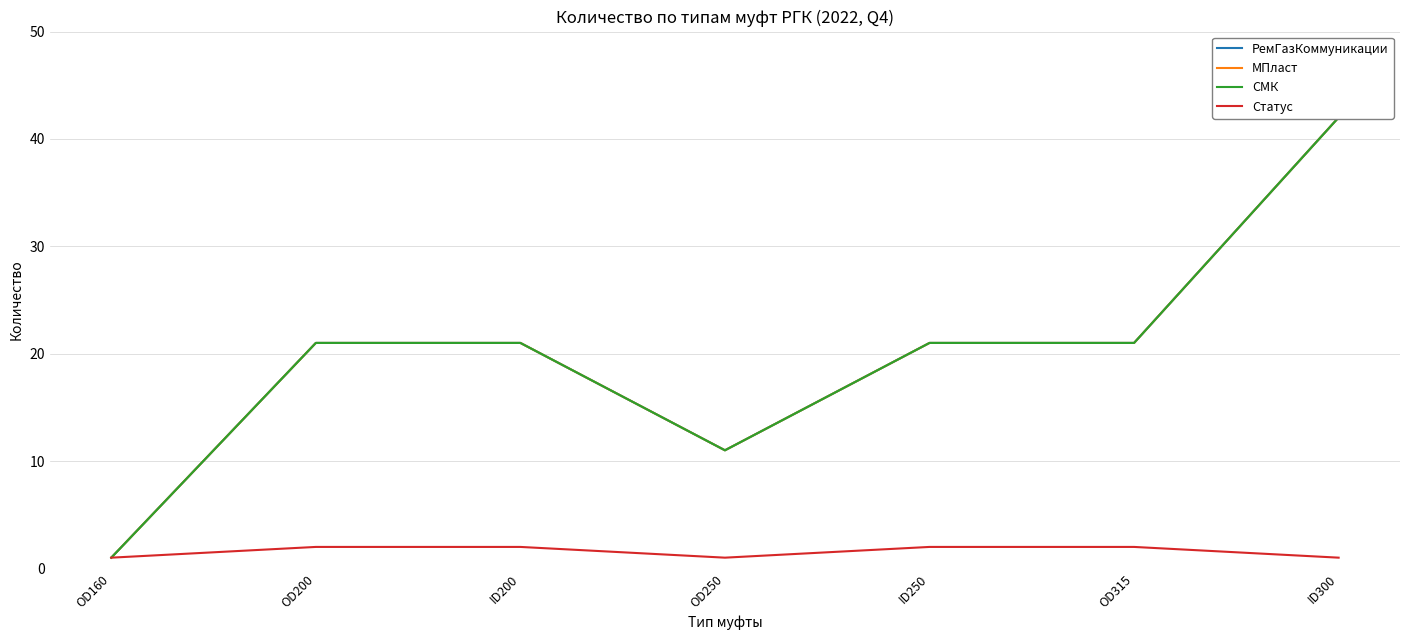

Between OD250 and ID250, which series saw the biggest shift?

РемГазКоммуникации